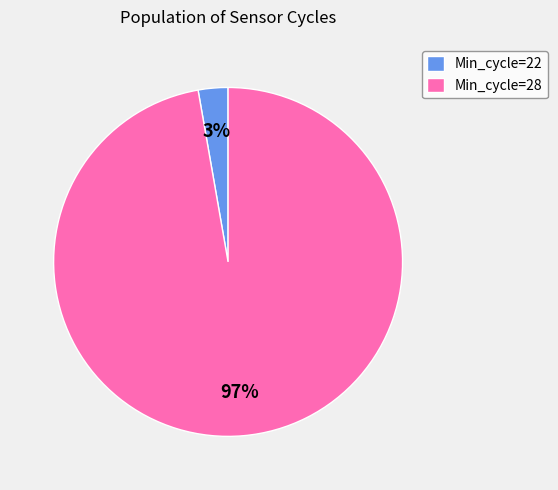

Count the number of slices in the pie.

2